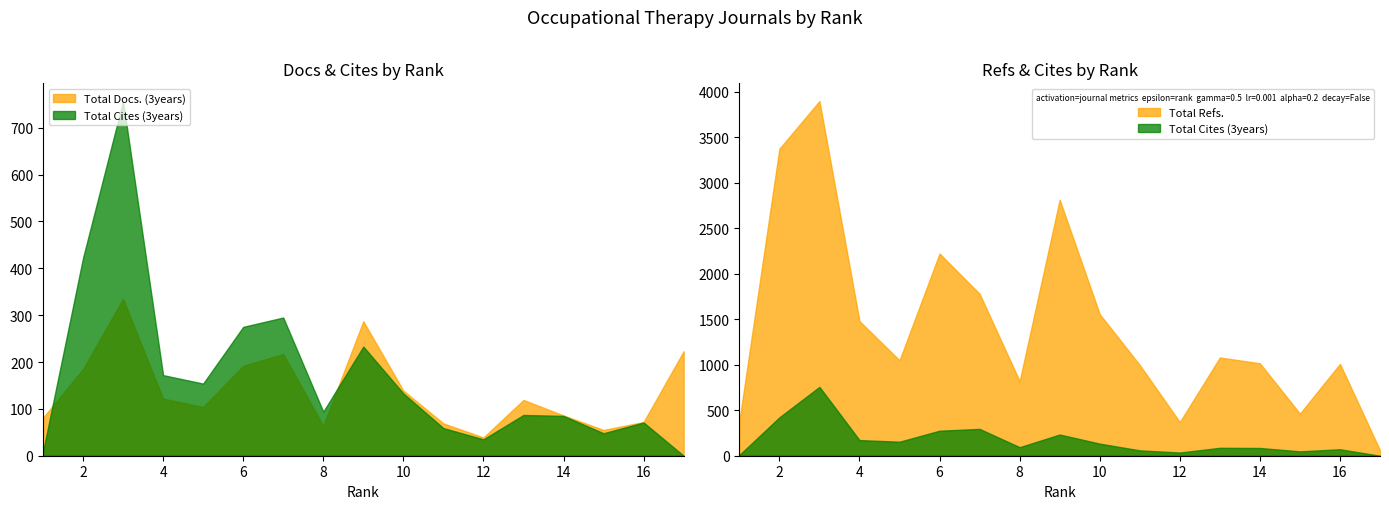

What is the value of the Total Docs. (3years) point at the 15th from the left?

55